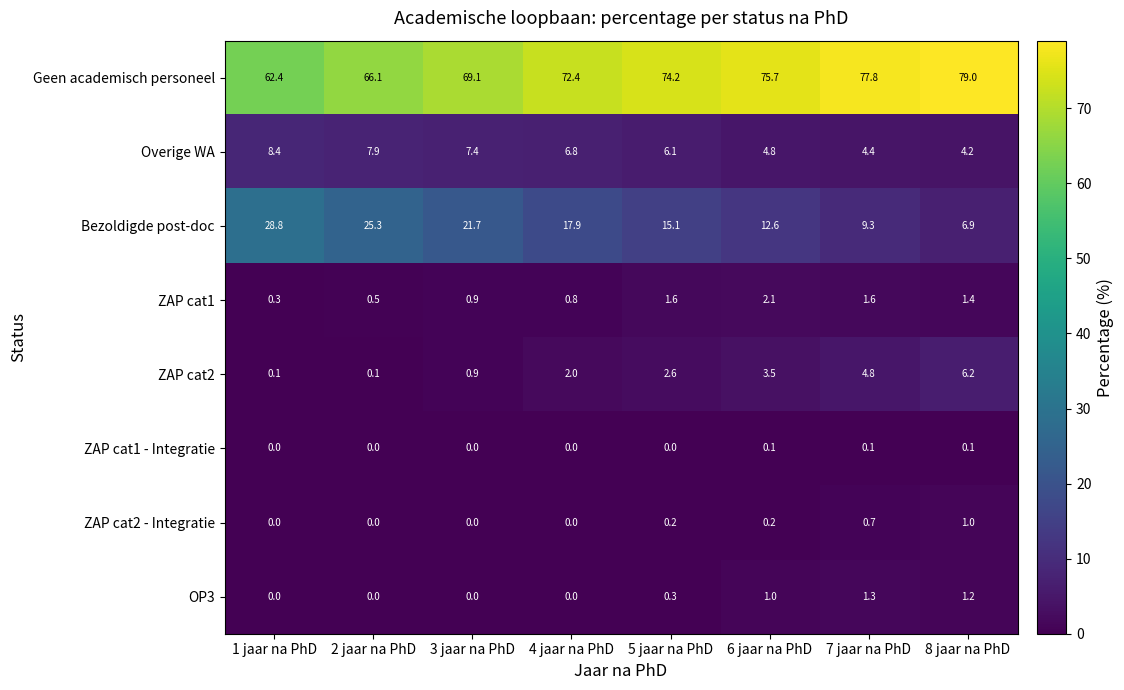

What is the difference between the highest and lowest values at 4 jaar na PhD?

72.4